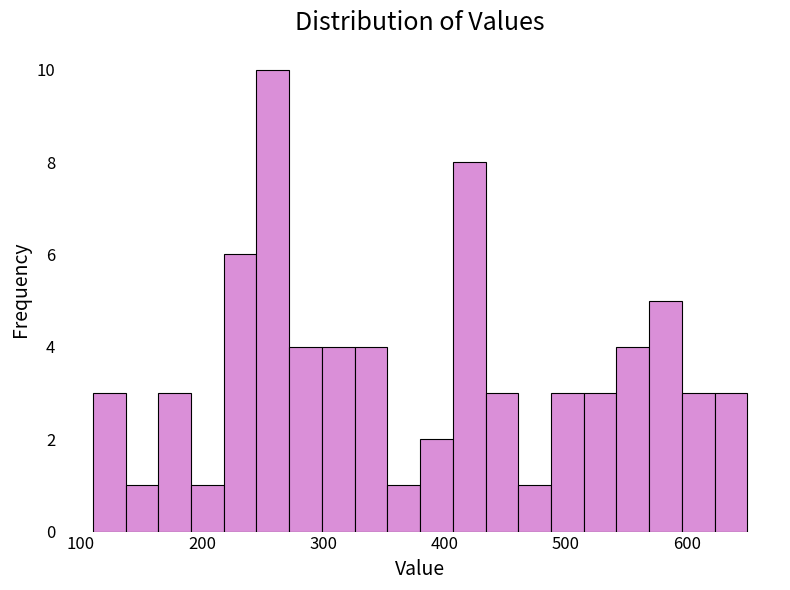

Around what value on the x-axis is the tallest bar? Give the approximate position of its centre, as read against the axis.

260